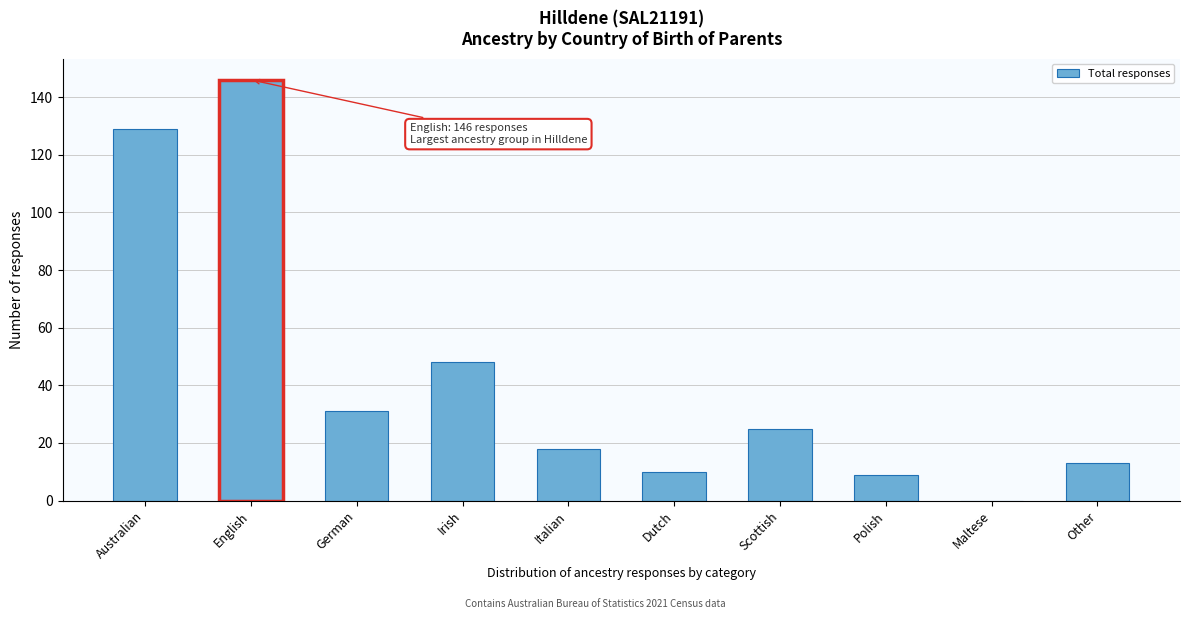

Reading left to right, what are all the values shown in this chart?

Australian=129	English=146	German=31	Irish=48	Italian=18	Dutch=10	Scottish=25	Polish=9	Maltese=0	Other=13